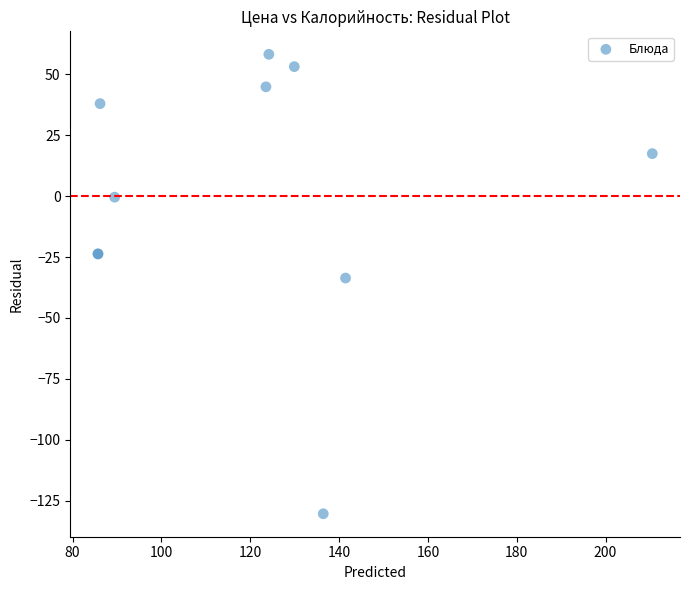

What Y value in the scatter plot is closest to -36?

-33.6